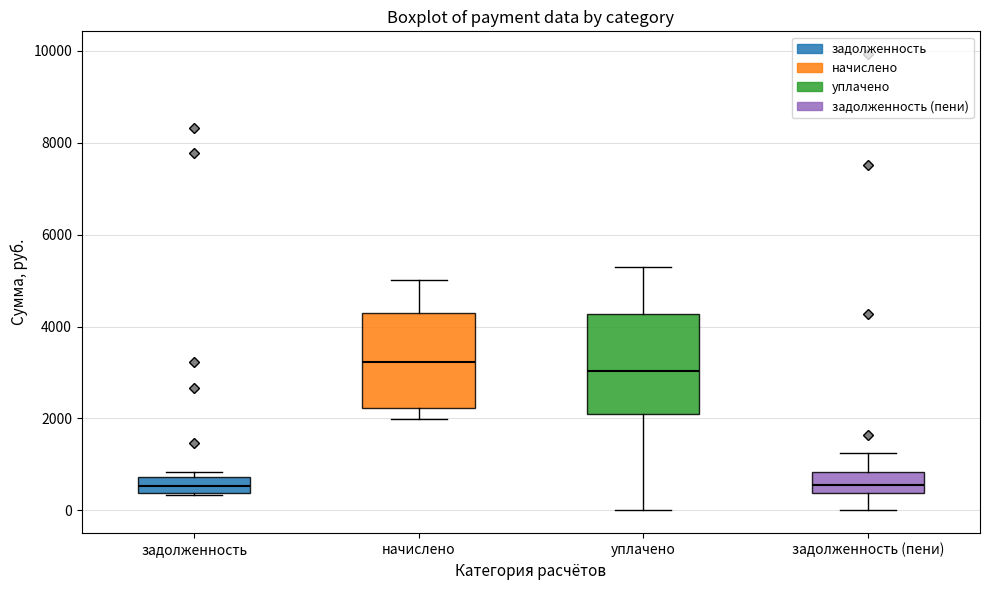

Reading left to right, transcribe this box plot: for each box, give where its median line is, the range the box spans, and where its two whiskers end, as read against the y-axis. The values are not printed on the chart, so give them approximately, as read against the axis.

задолженность: median 600, box 400 to 800, whiskers 400 to 800 (just above the box's upper edge)
начислено: median 3200, box 2200 to 4200, whiskers 2000 to 5000
уплачено: median 3000, box 2000 to 4200, whiskers 0 to 5400
задолженность (пени): median 600, box 400 to 800, whiskers 0 to 1200